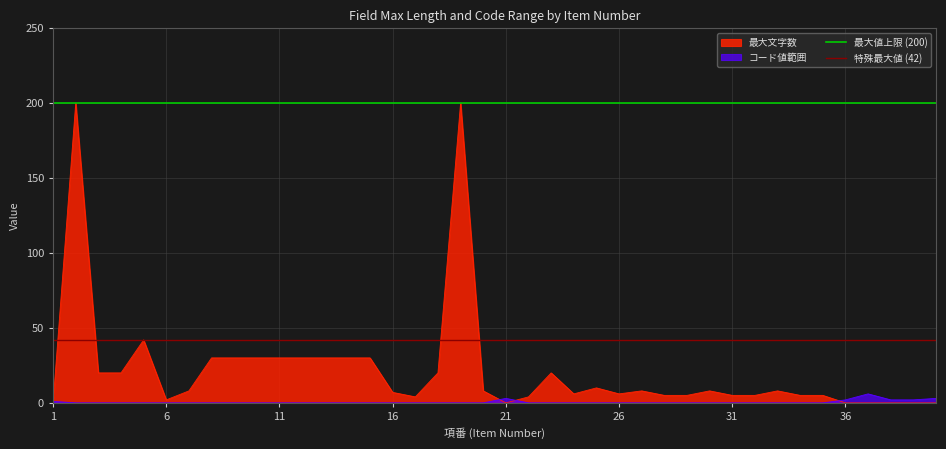

The 特殊最大値 (42) series shows 42 at 1. True or false?

True